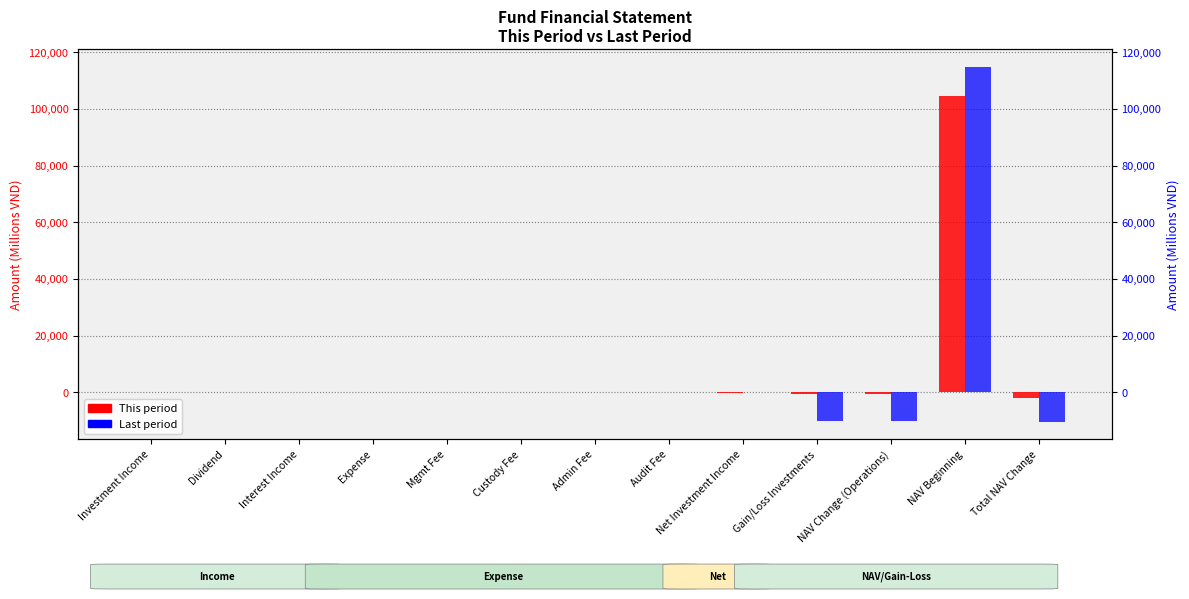

The value of Last period at Expense is 63.7. True or false?

False